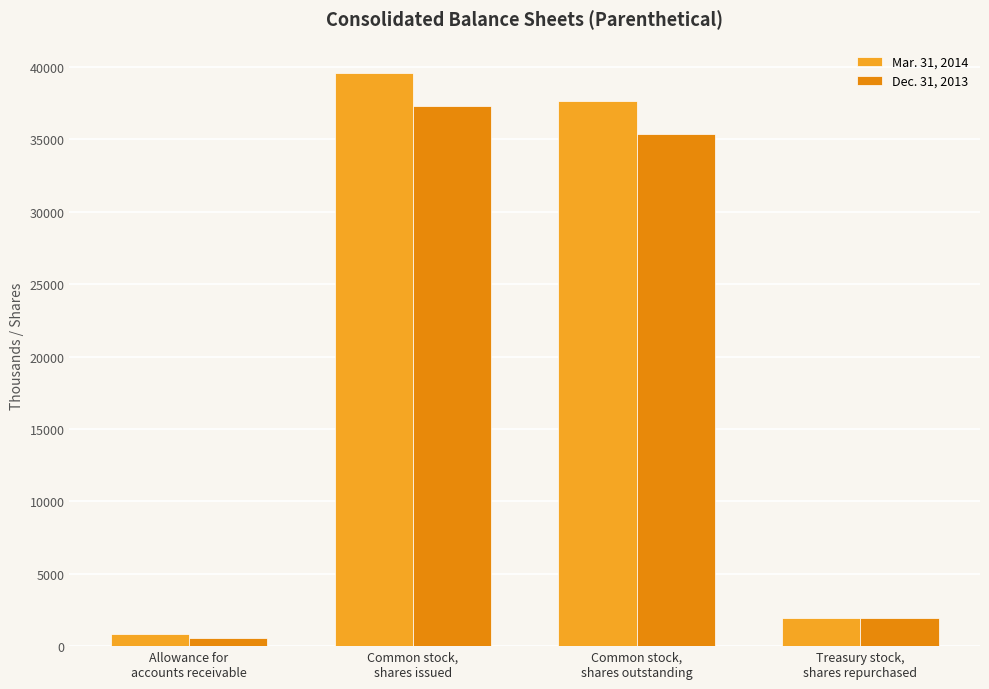

Which series has the widest spread of values?

Mar. 31, 2014